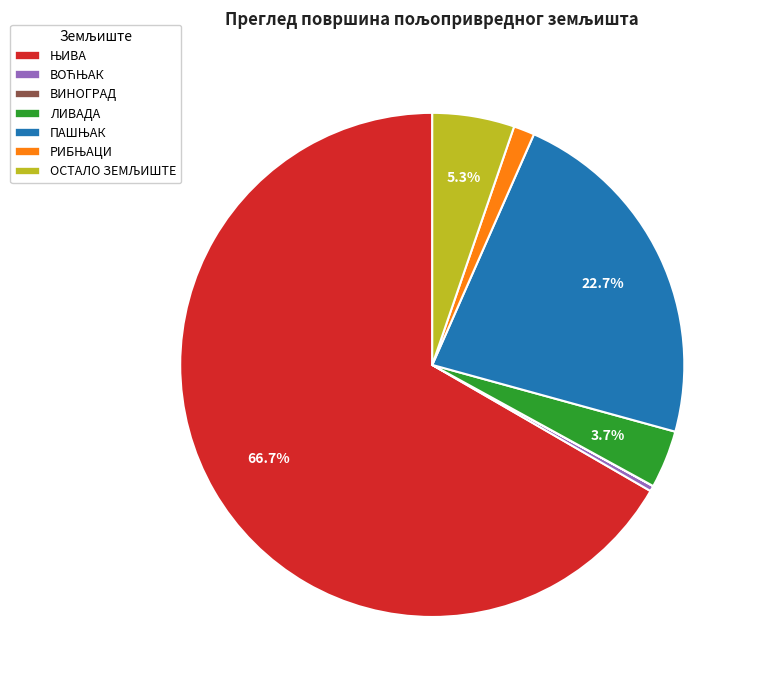

Does any single category account for the majority?

Yes